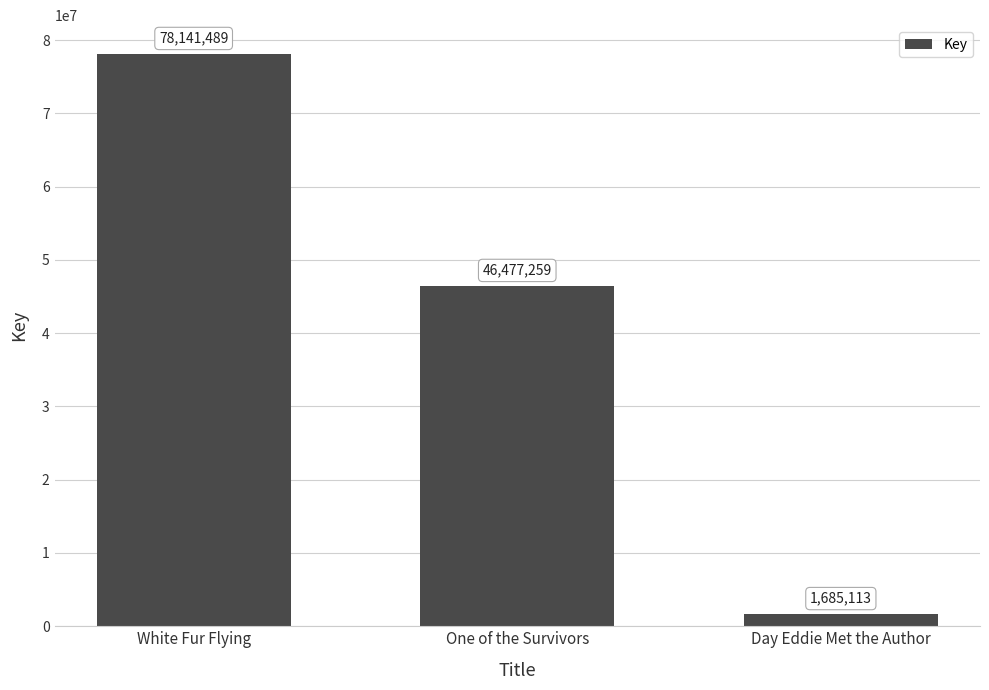

What value does the data have at Day Eddie Met the Author, to the nearest 50?

1685100